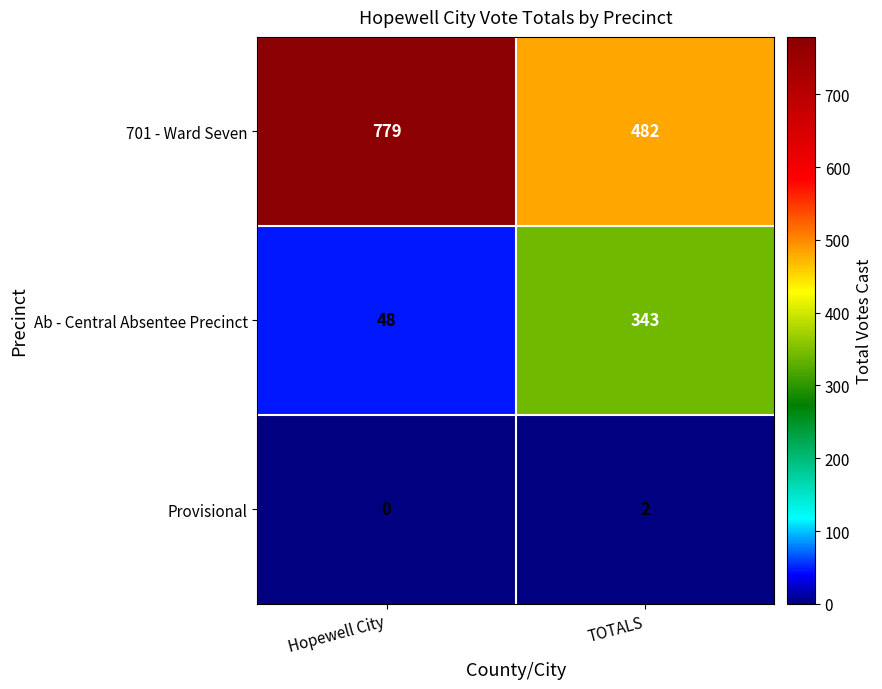

The value of Ab - Central Absentee Precinct at TOTALS is 447. True or false?

False